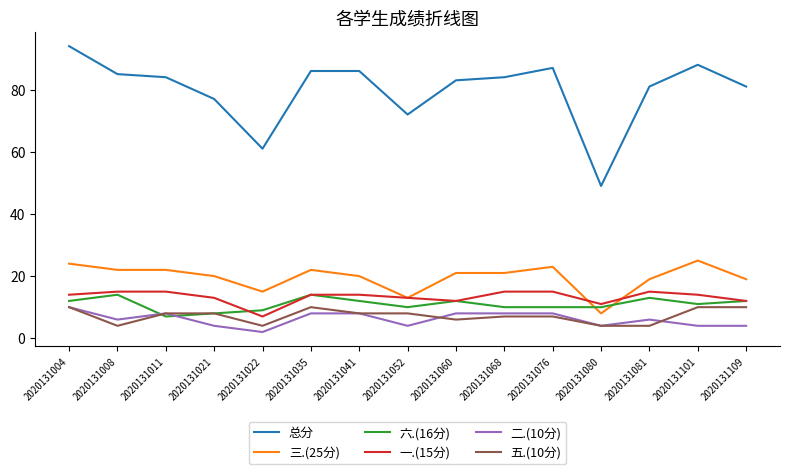

Which series has the widest spread of values?

总分